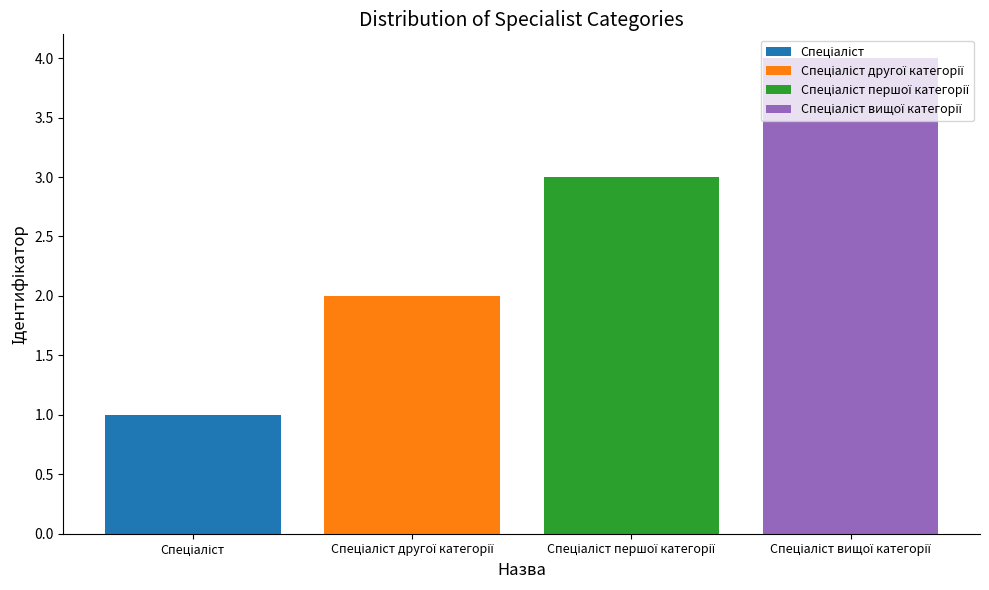

What is the difference between the values at Спеціаліст and Спеціаліст другої категорії?

1